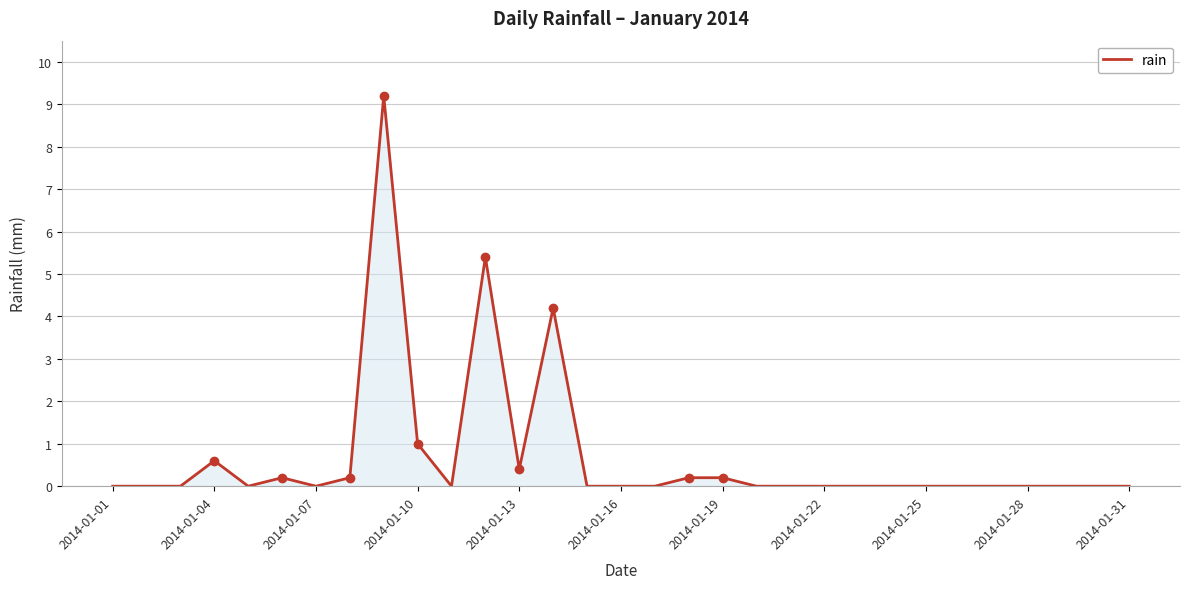

What is the difference between the maximum and minimum values?

9.2